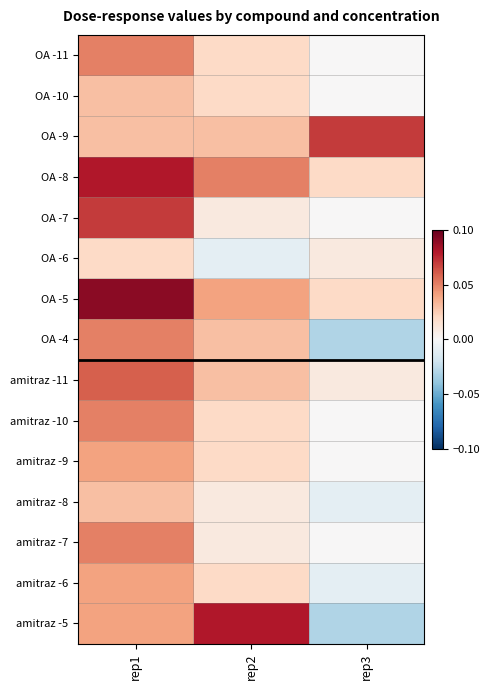

Rank the series at rep2 from lowest to highest value.

OA -6, OA -7, amitraz -8, amitraz -7, OA -11, OA -10, amitraz -10, amitraz -9, amitraz -6, OA -9, OA -4, amitraz -11, OA -5, OA -8, amitraz -5